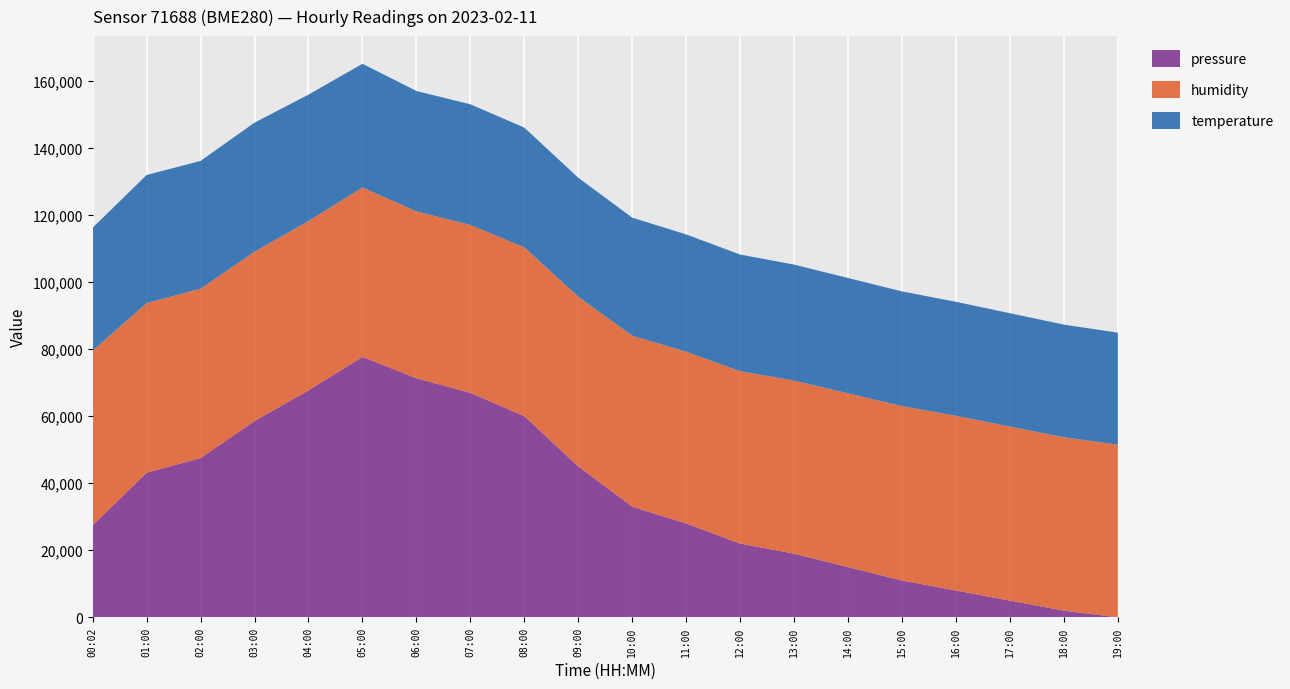

The value of pressure at 03:00 is 58560.0. True or false?

True